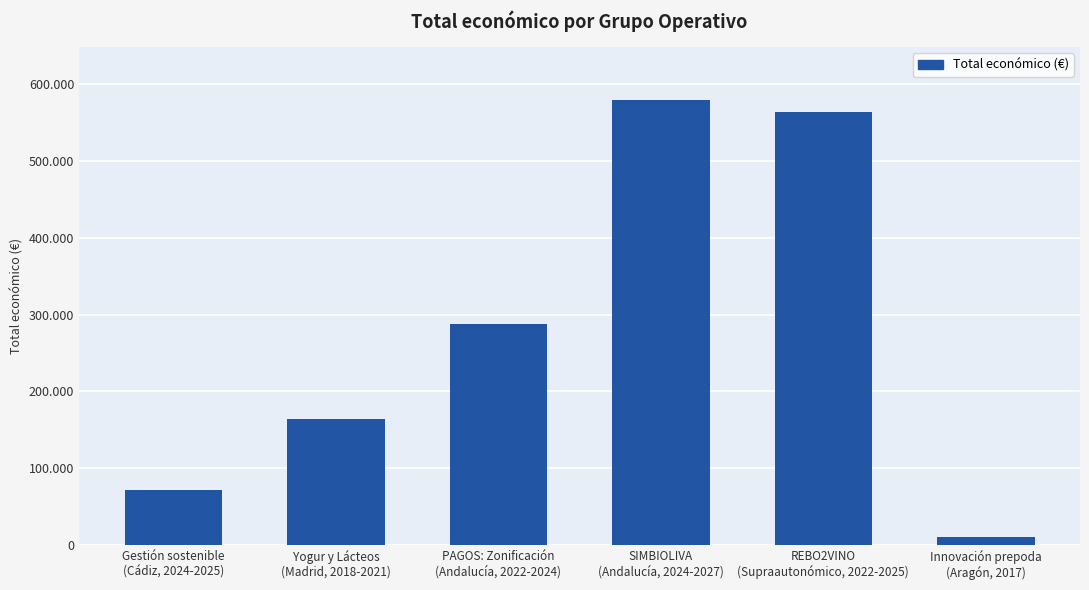

List the labels in order of value, smallest first.

Innovación prepoda
(Aragón, 2017), Gestión sostenible
(Cádiz, 2024-2025), Yogur y Lácteos
(Madrid, 2018-2021), PAGOS: Zonificación
(Andalucía, 2022-2024), REBO2VINO
(Supraautonómico, 2022-2025), SIMBIOLIVA
(Andalucía, 2024-2027)